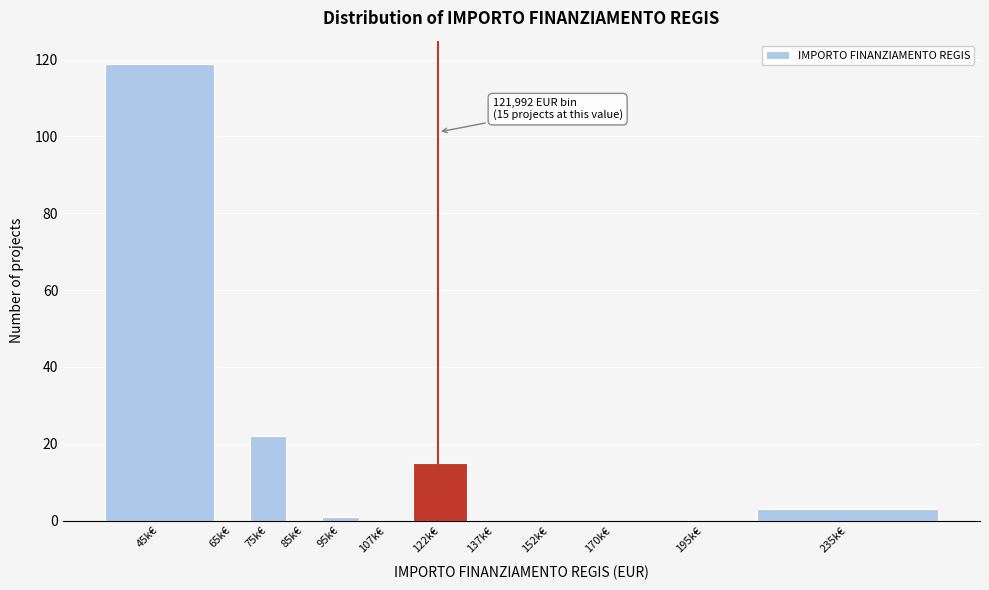

Reading left to right, what are all the values shown in this chart?

45k€=119	65k€=0	75k€=22	85k€=0	95k€=1	107k€=0	122k€=15	137k€=0	152k€=0	170k€=0	195k€=0	235k€=3